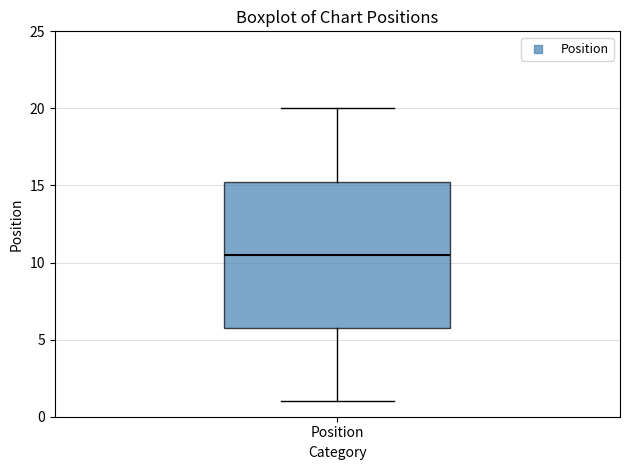

Where does the lower whisker of the box for Position end on the y-axis? The values are not printed on the chart, so give them approximately, as read against the axis.

1.0